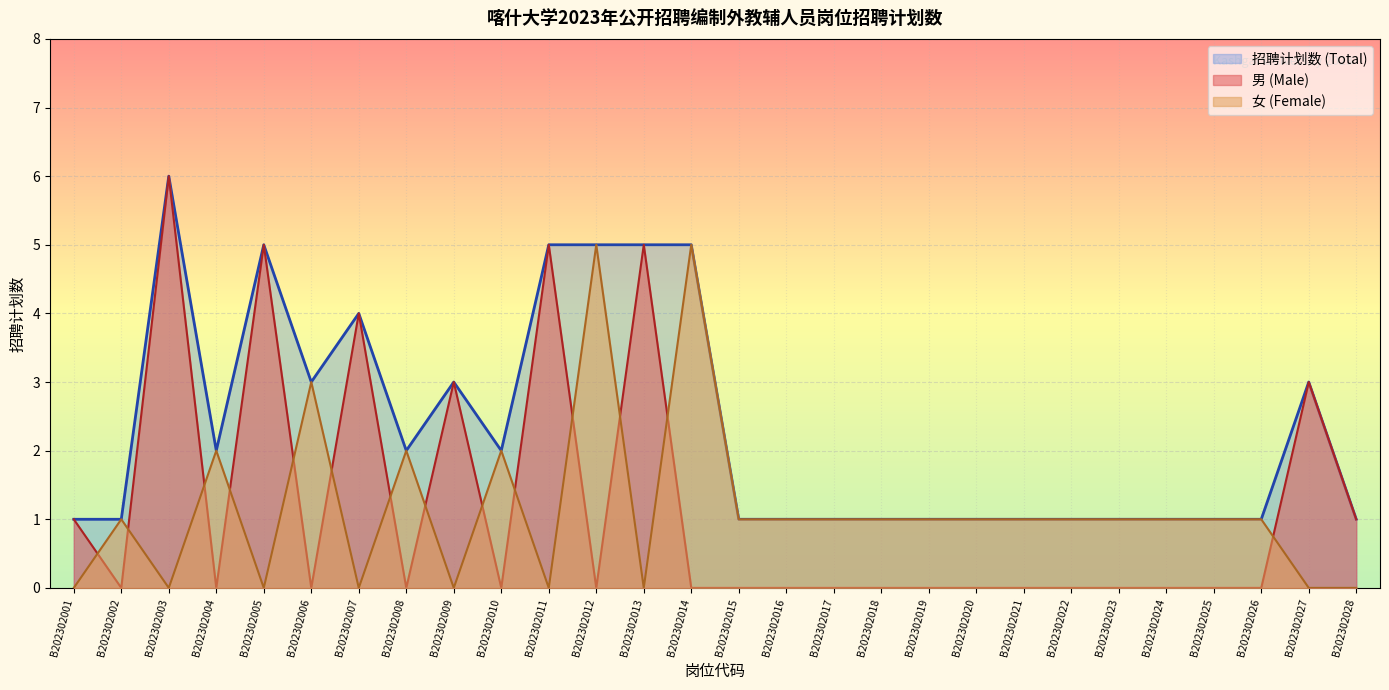

Reading right to left, extract all data points from this chart.

男 (Male): 1	3	0	0	0	0	0	0	0	0	0	0	0	0	0	5	0	5	0	3	0	4	0	5	0	6	0	1
女 (Female): 0	0	1	1	1	1	1	1	1	1	1	1	1	1	5	0	5	0	2	0	2	0	3	0	2	0	1	0